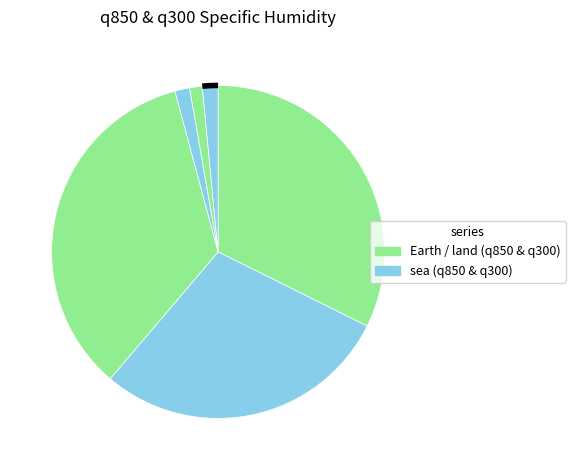

How many segments does this pie chart have?

6